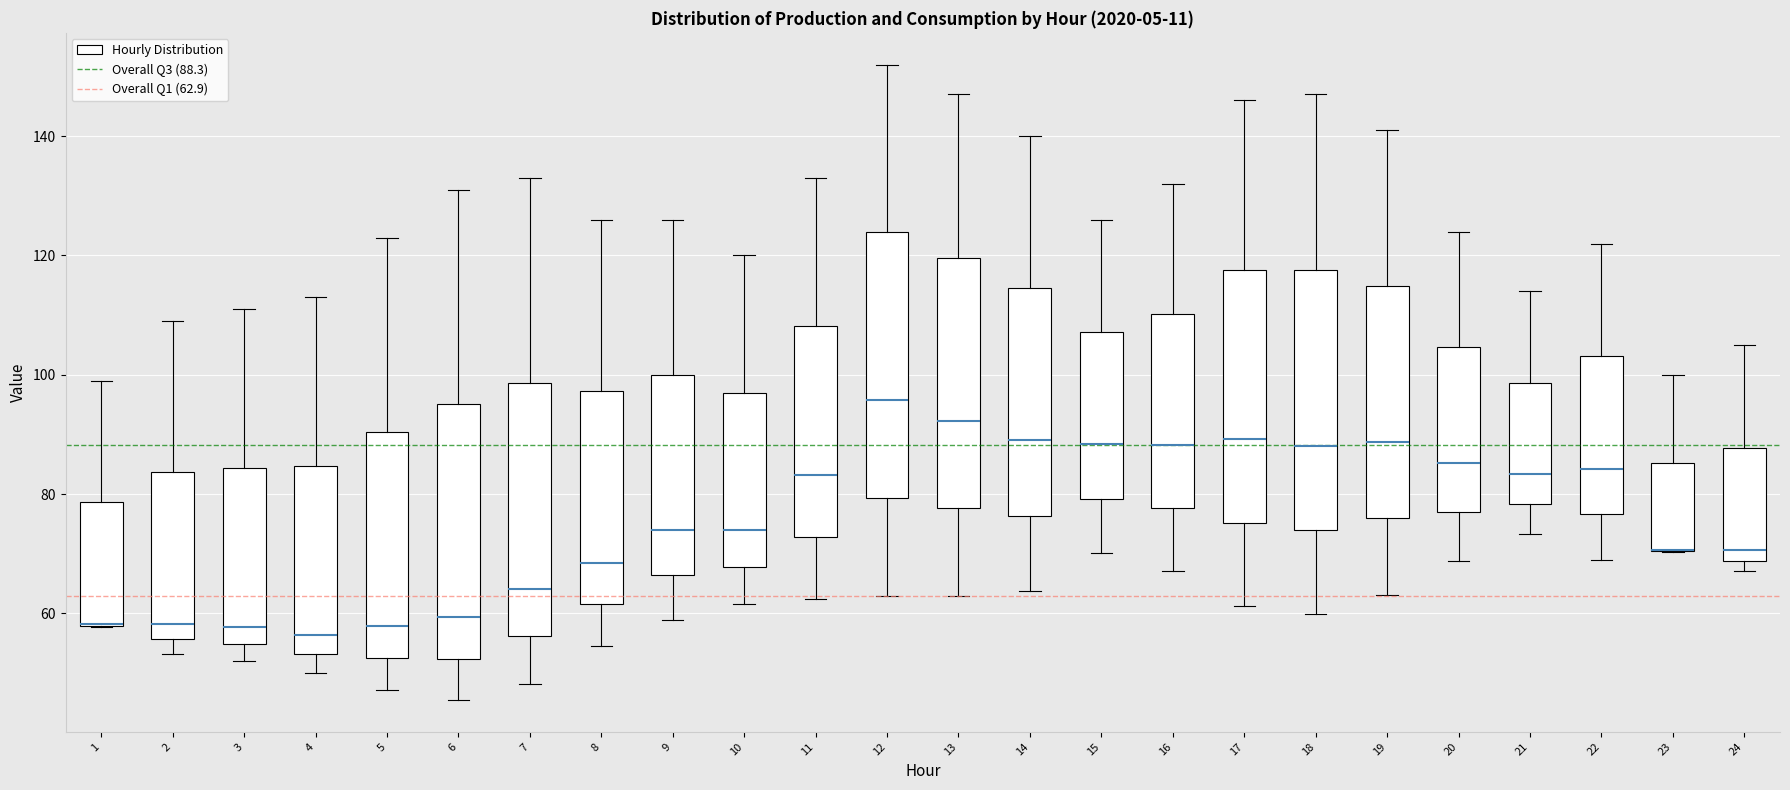

Where is the lower edge of the box at x = 21 on the y-axis? The values are not printed on the chart, so give them approximately, as read against the axis.

78